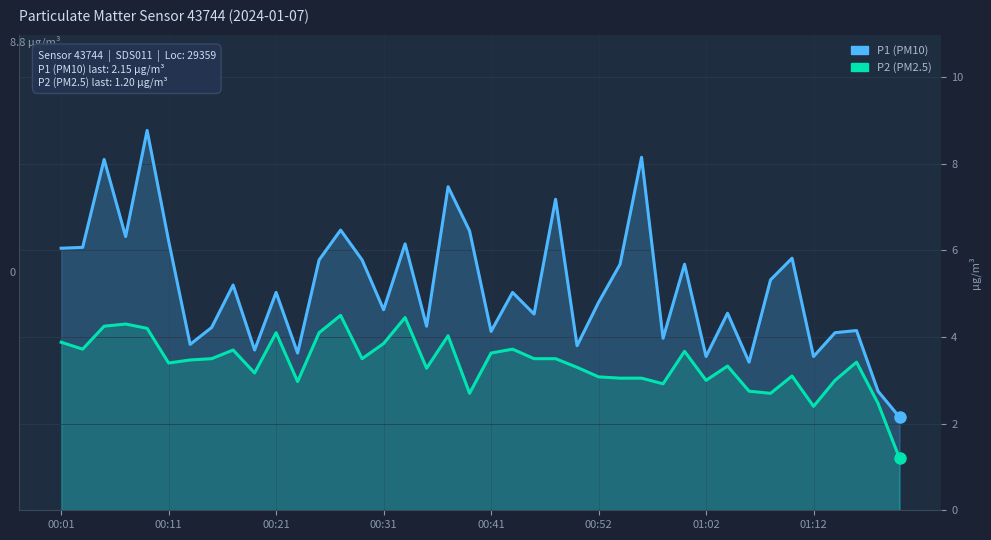

Which series has the largest total across all categories?

P1